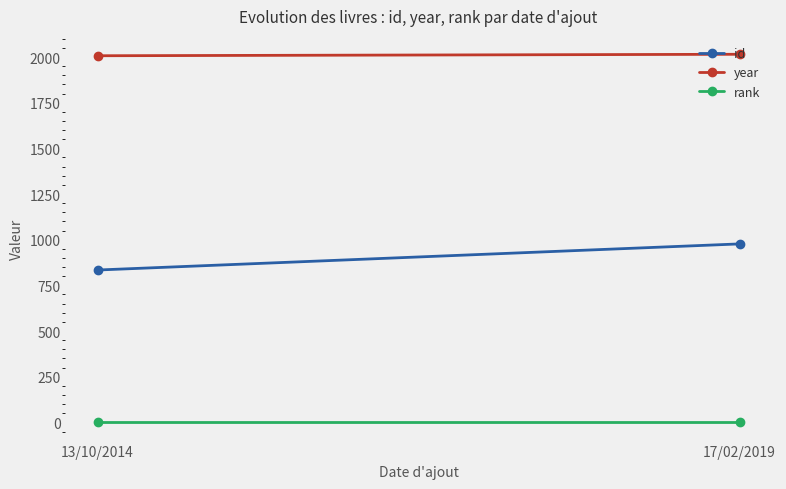

Which series has the largest total across all categories?

year